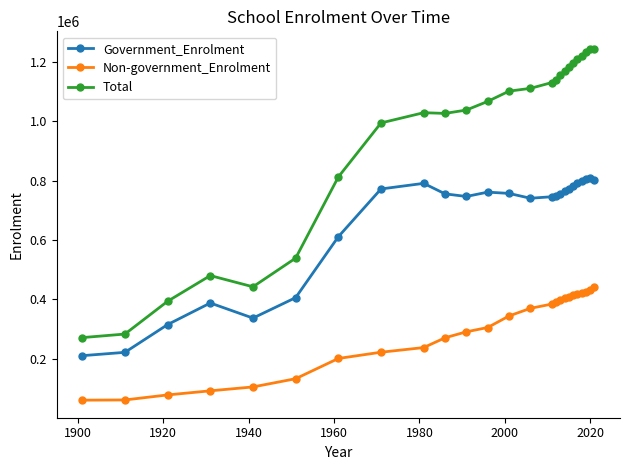

What is the value of the Total point at the 13th from the left?

1100966